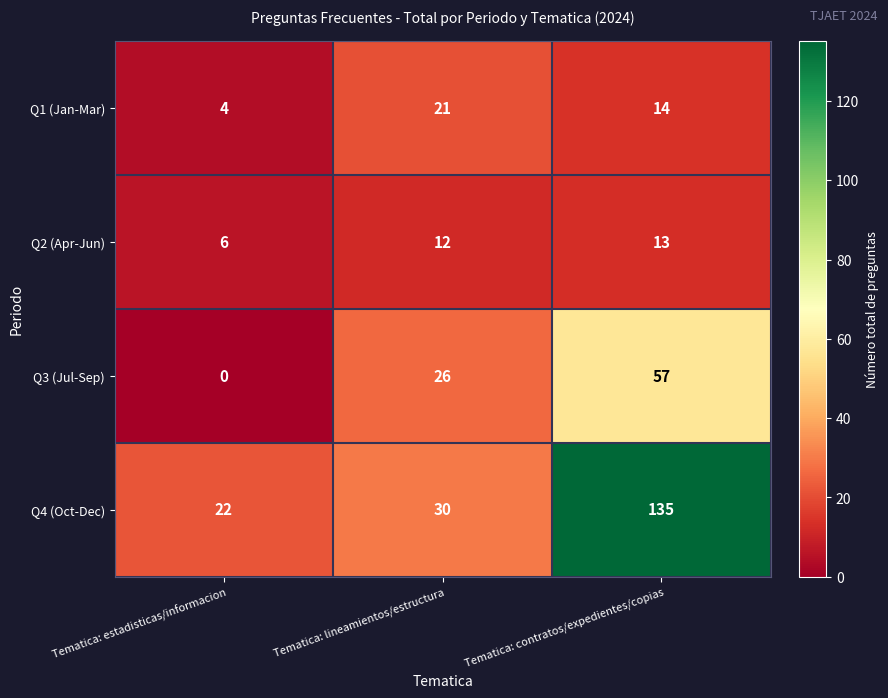

Which series has the largest total across all categories?

Q4 (Oct-Dec)